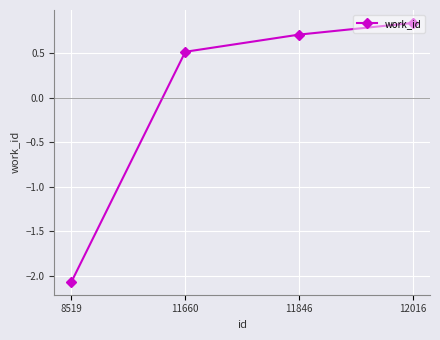

Is it true that the value at 11660 is 0.3?

False